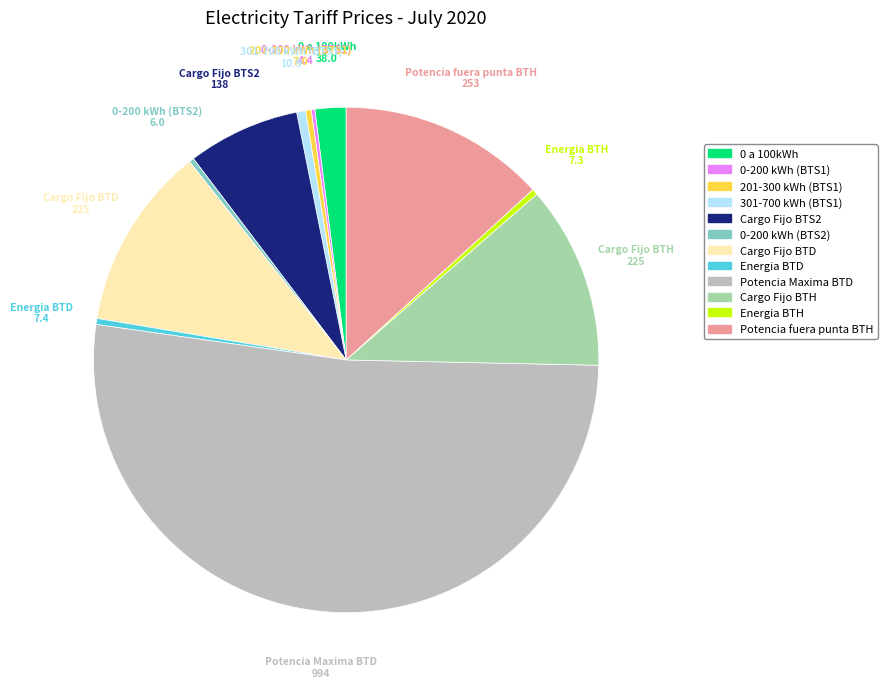

Is there any slice that represents more than half of the pie?

Yes